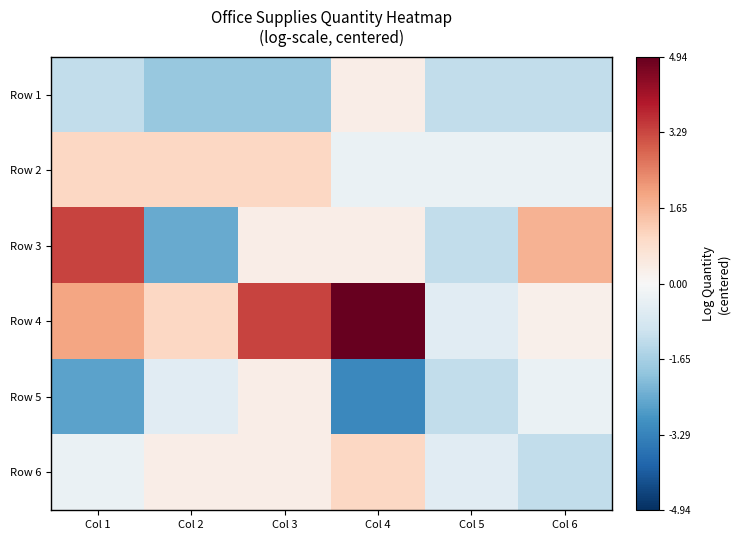

What is the total value across all series at Col 3?

3.5